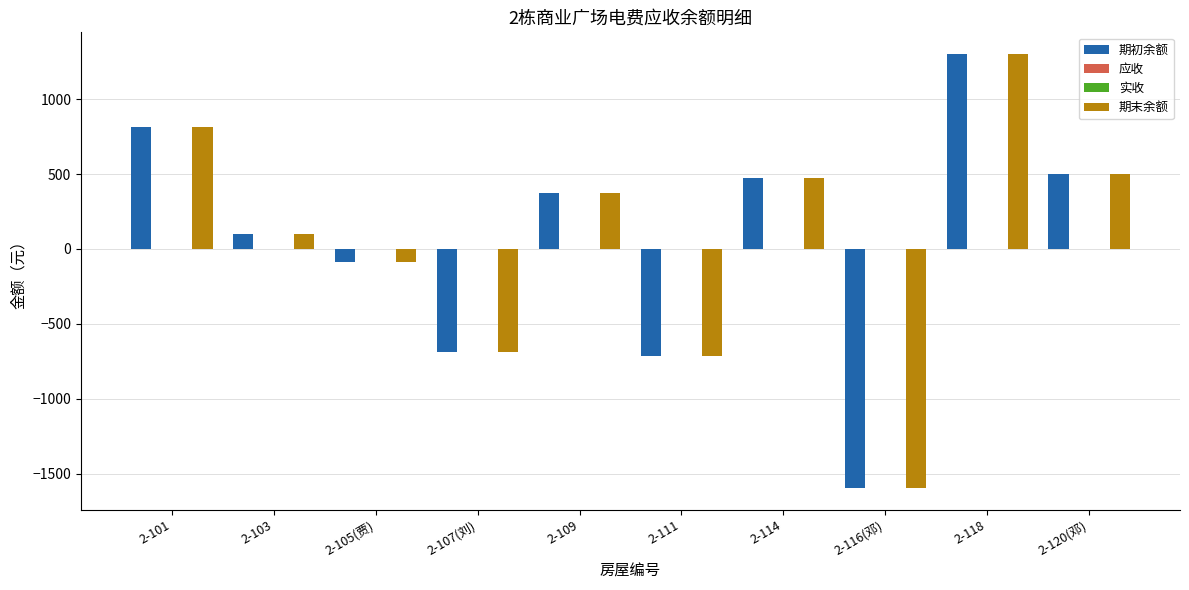

List the labels in order of 期末余额 value, largest first.

2-118, 2-101, 2-120(邓), 2-114, 2-109, 2-103, 2-105(贾), 2-107(刘), 2-111, 2-116(邓)